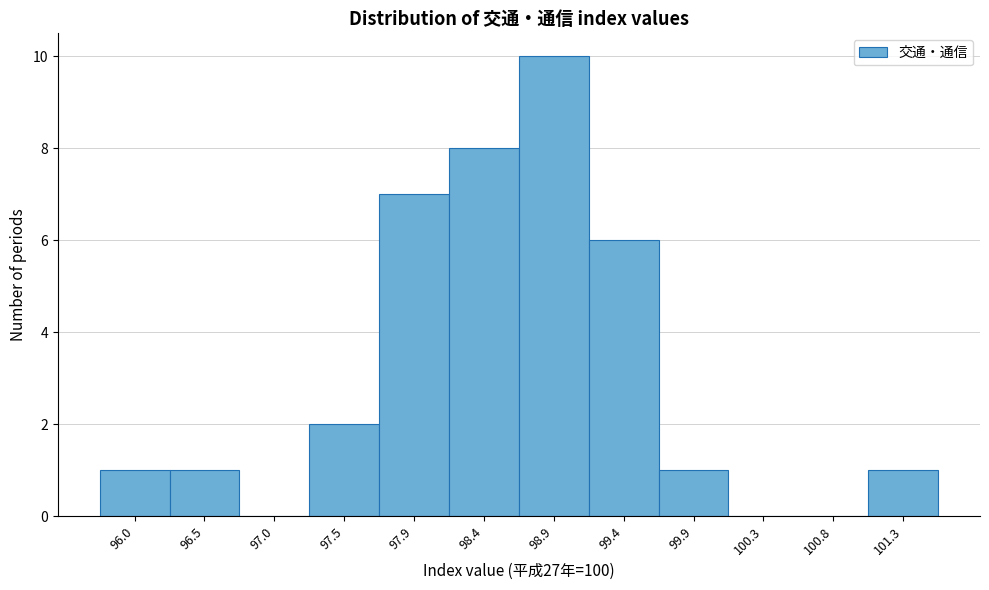

Reading right to left, transcribe all the data shown in this chart.

101.3=1	100.8=0	100.3=0	99.9=1	99.4=6	98.9=10	98.4=8	97.9=7	97.5=2	97.0=0	96.5=1	96.0=1